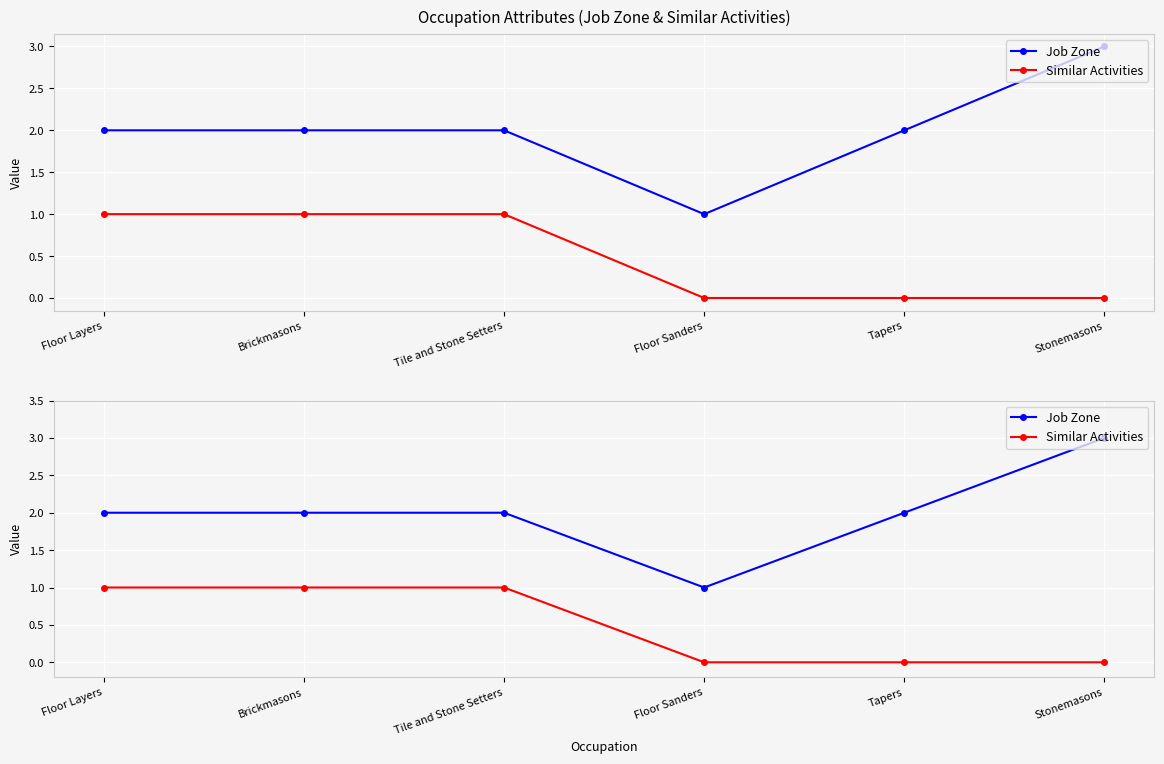

What is the sum of all Job Zone values?

12